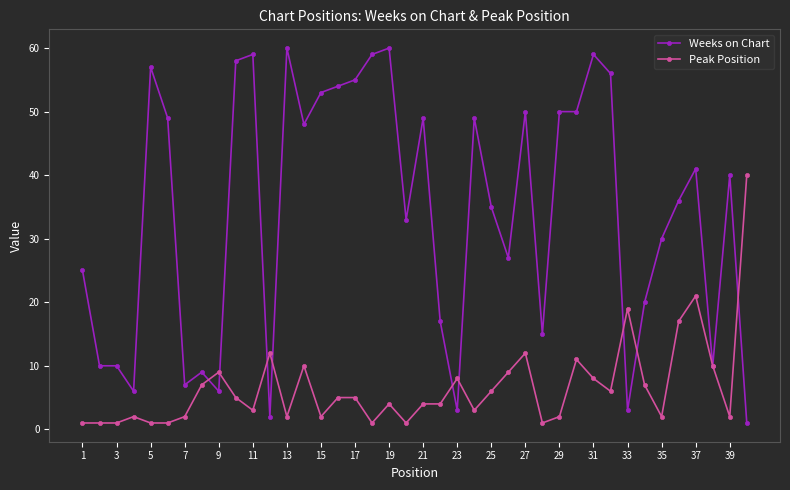

Which series has the largest total across all categories?

Weeks on Chart